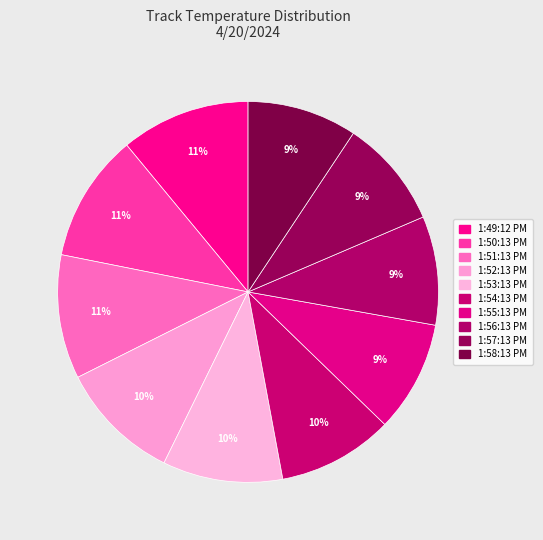

To the nearest percent, what is the average slice percentage?

10%